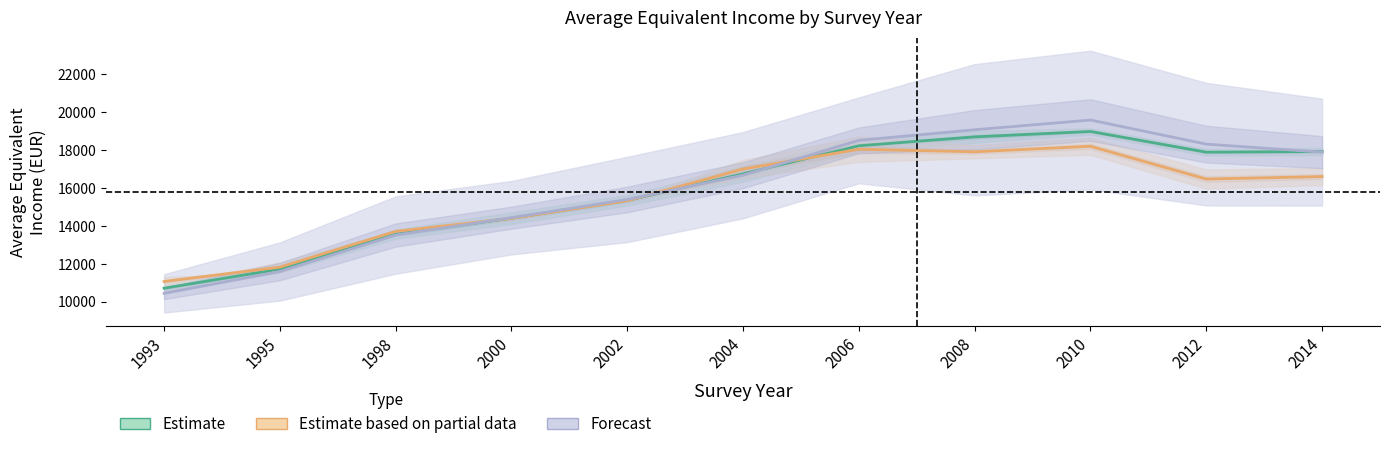

In Male, how many points are higher than both neighbors (excluding endpoints)?

1